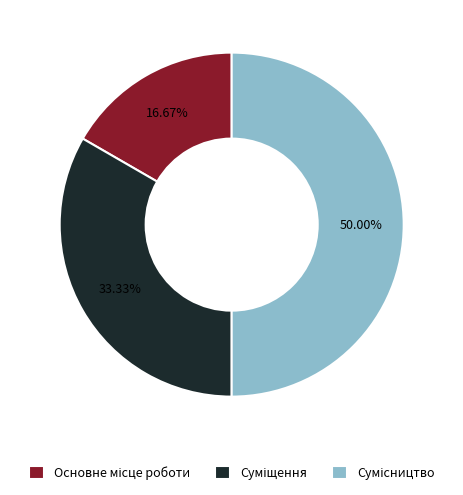

True or false: Основне місце роботи accounts for 7% of the total.

False